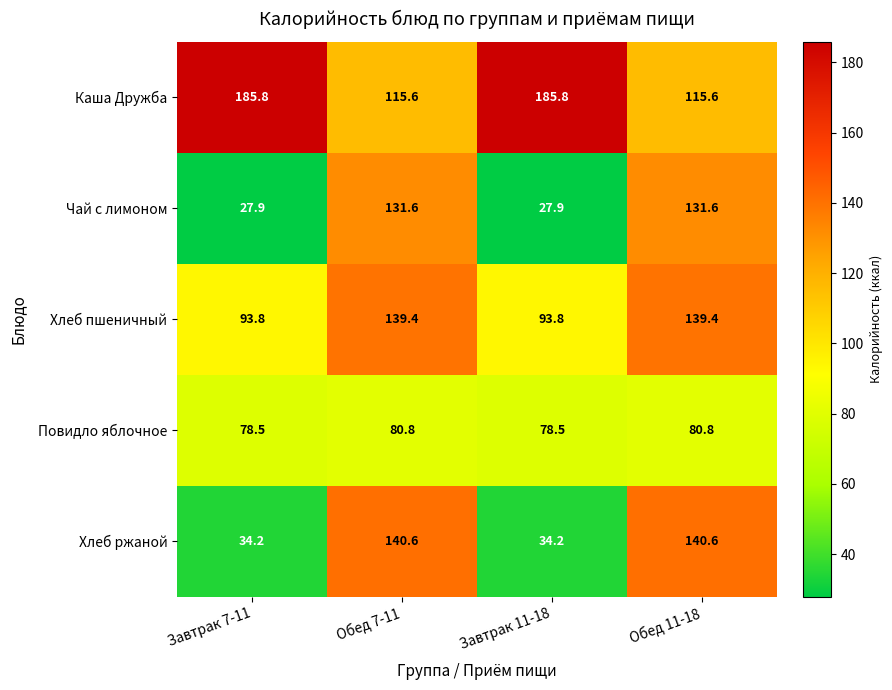

Where does the Хлеб ржаной series first go above 140?

Обед 7-11